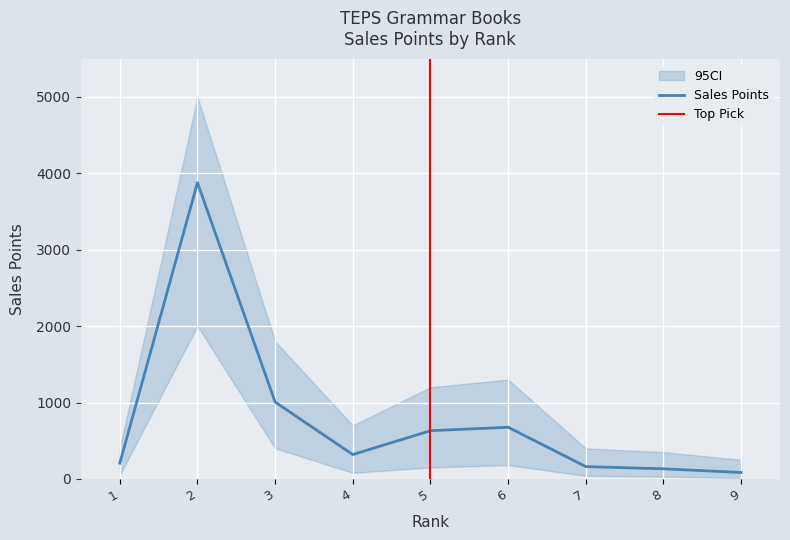

What is the ratio of the value at 5 to the value at 6?

0.9